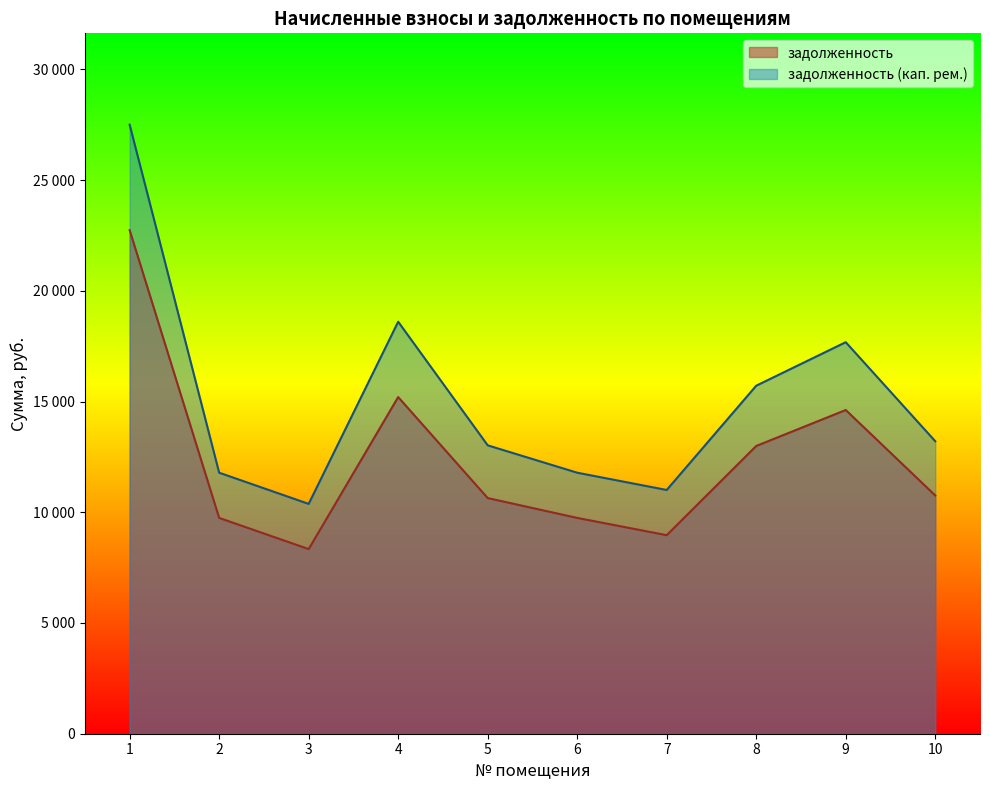

What is the difference between the maximum and second lowest values in the задолженность series?

13773.6